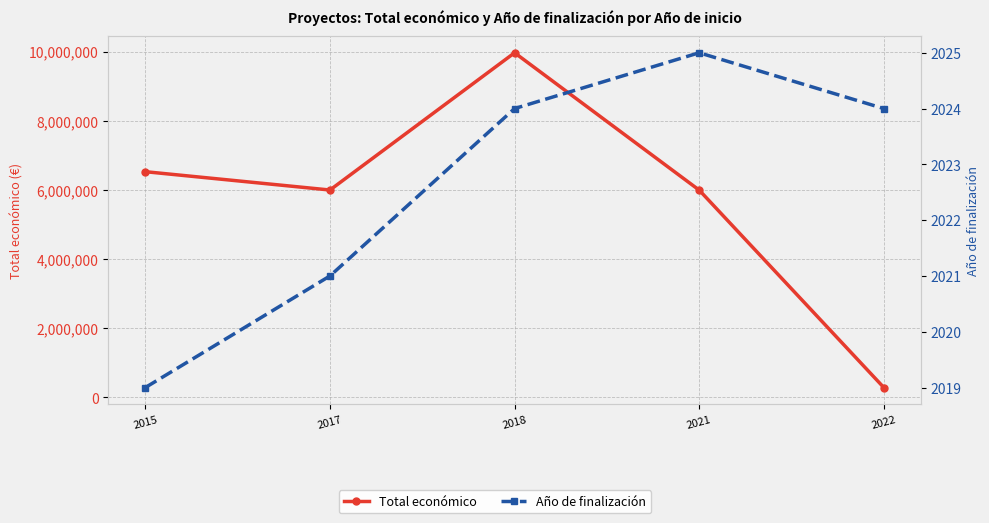

How many interior local peaks does the Año de finalización series have?

1